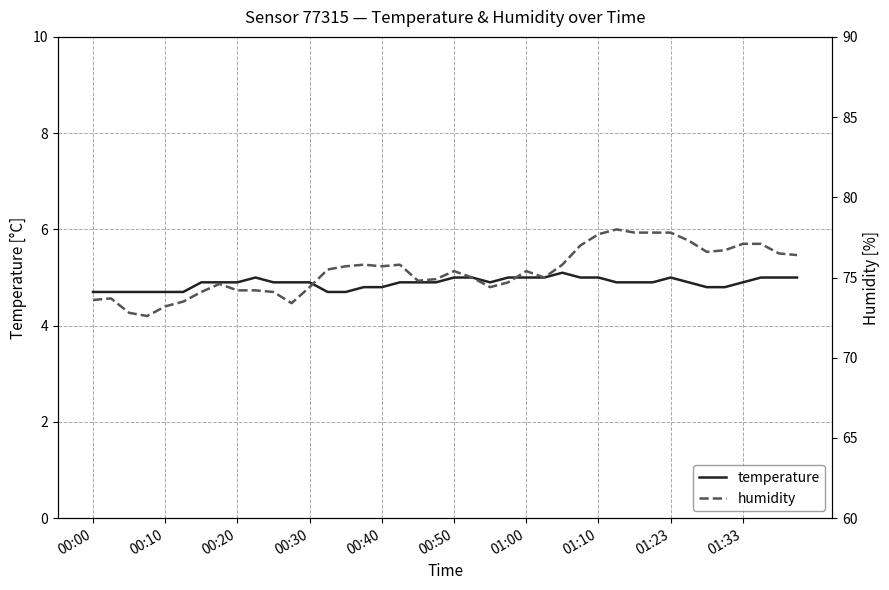

What is the minimum value for temperature?

4.7